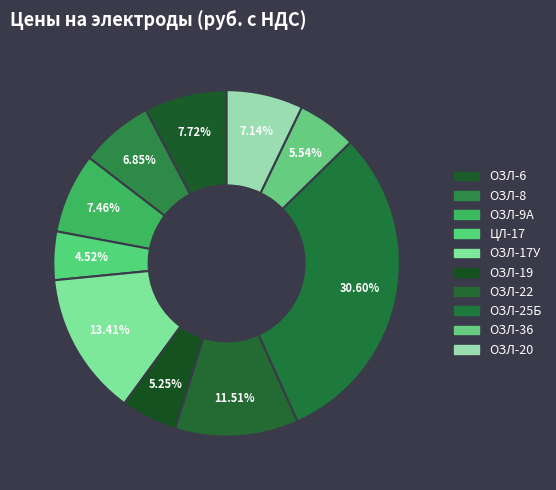

Count the number of slices in the pie.

10